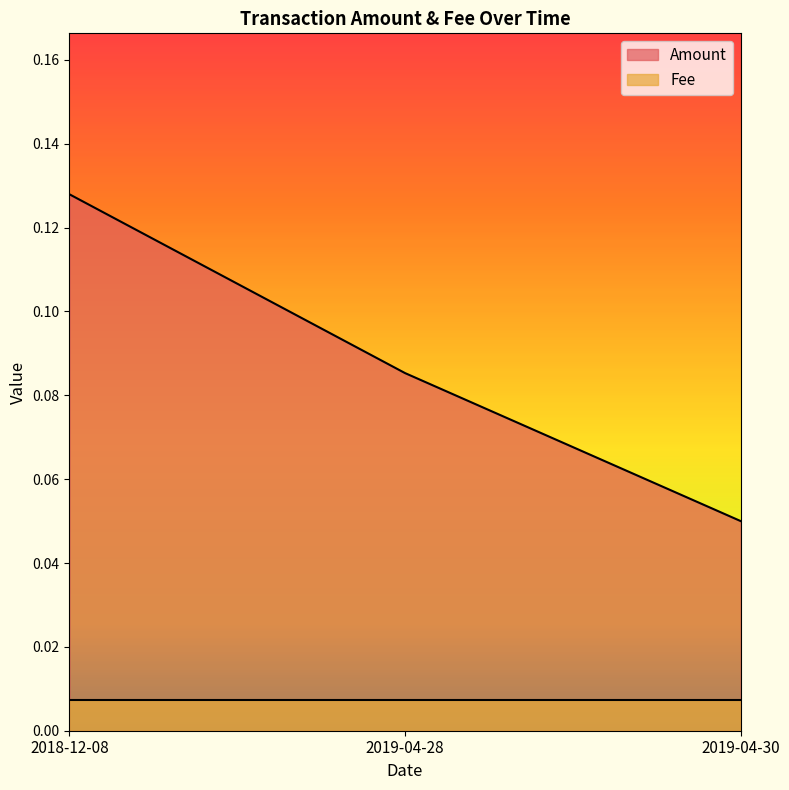

Which label corresponds to the largest value in the chart?

2018-12-08